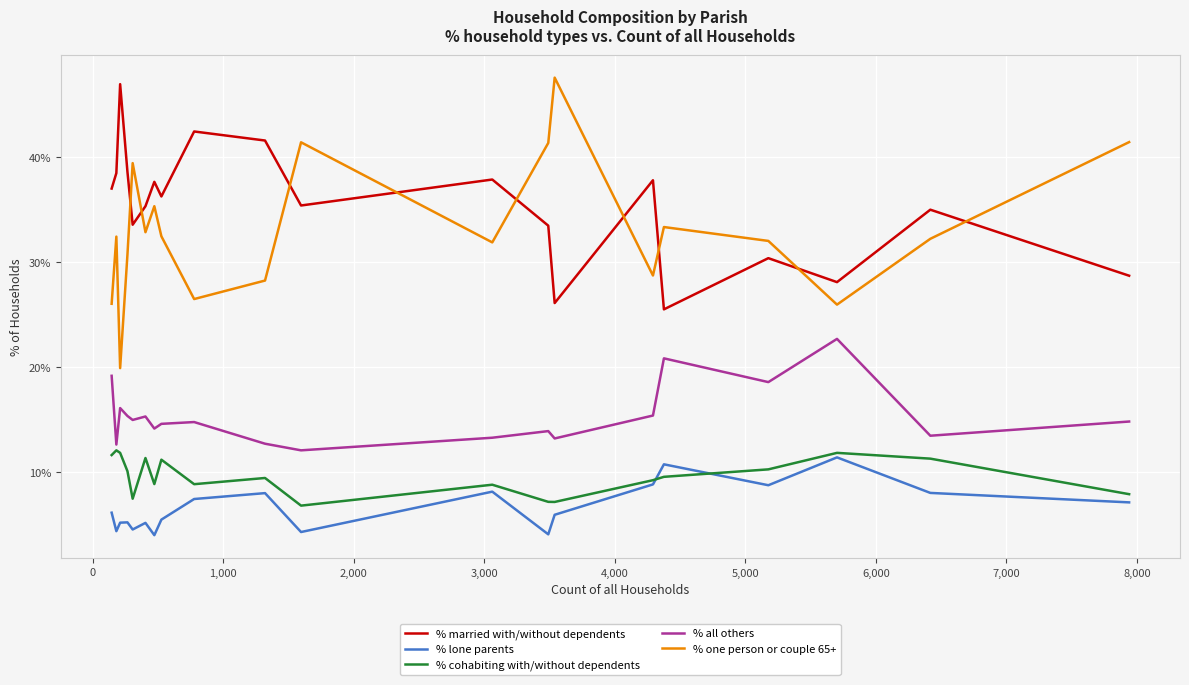

True or false: % lone parents and % married with/without dependents intersect in this chart.

False